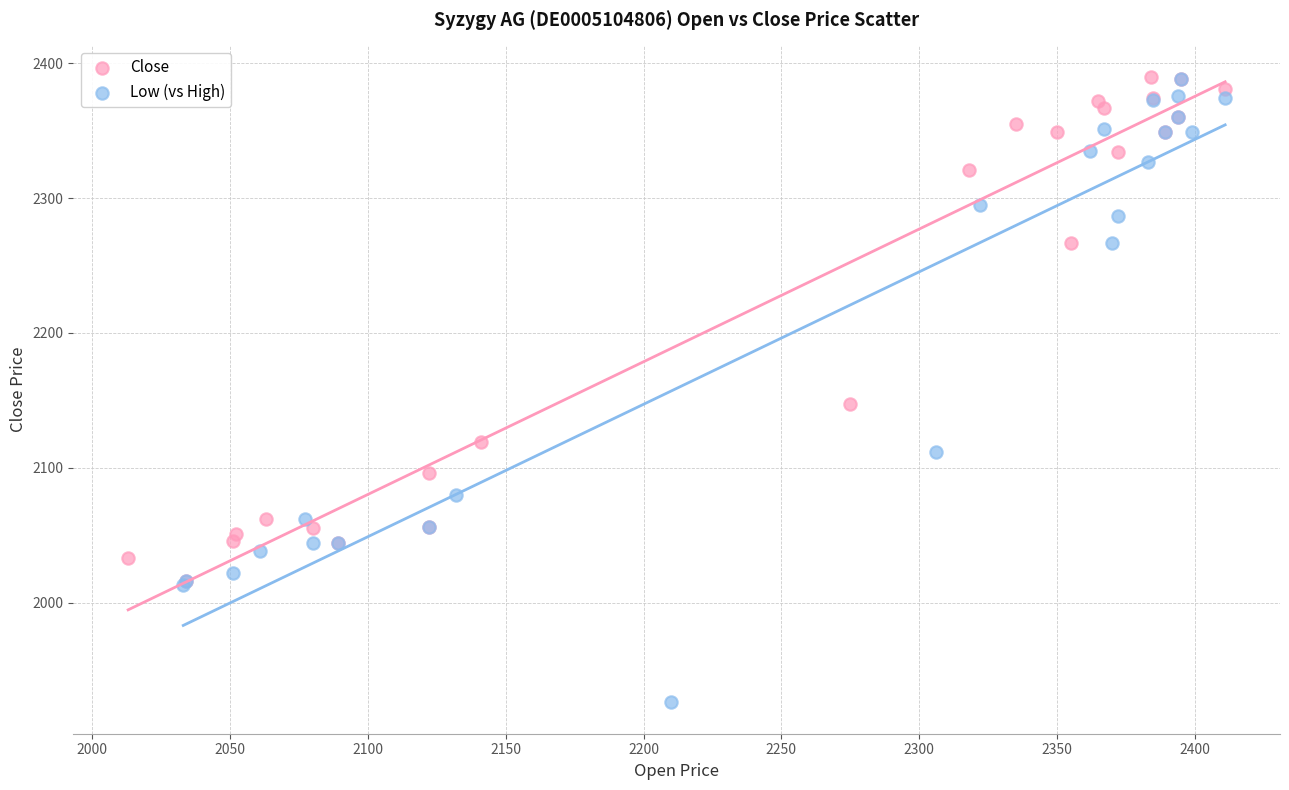

Which series has the largest Y range (max minus min)?

Low (vs High)